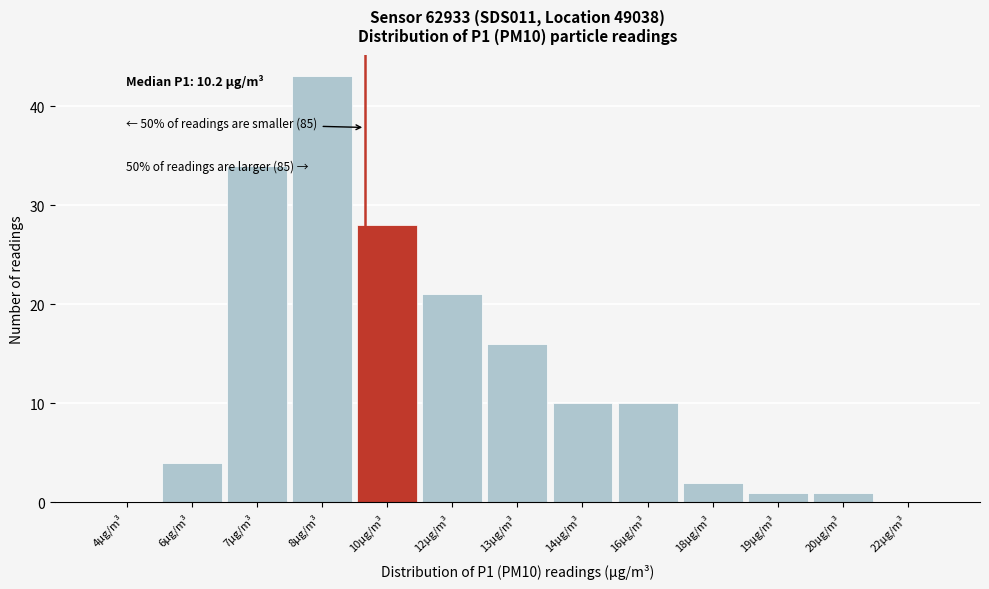

Reading left to right, what are all the values shown in this chart?

4µg/m³=0	6µg/m³=4	7µg/m³=34	8µg/m³=43	10µg/m³=28	12µg/m³=21	13µg/m³=16	14µg/m³=10	16µg/m³=10	18µg/m³=2	19µg/m³=1	20µg/m³=1	22µg/m³=0